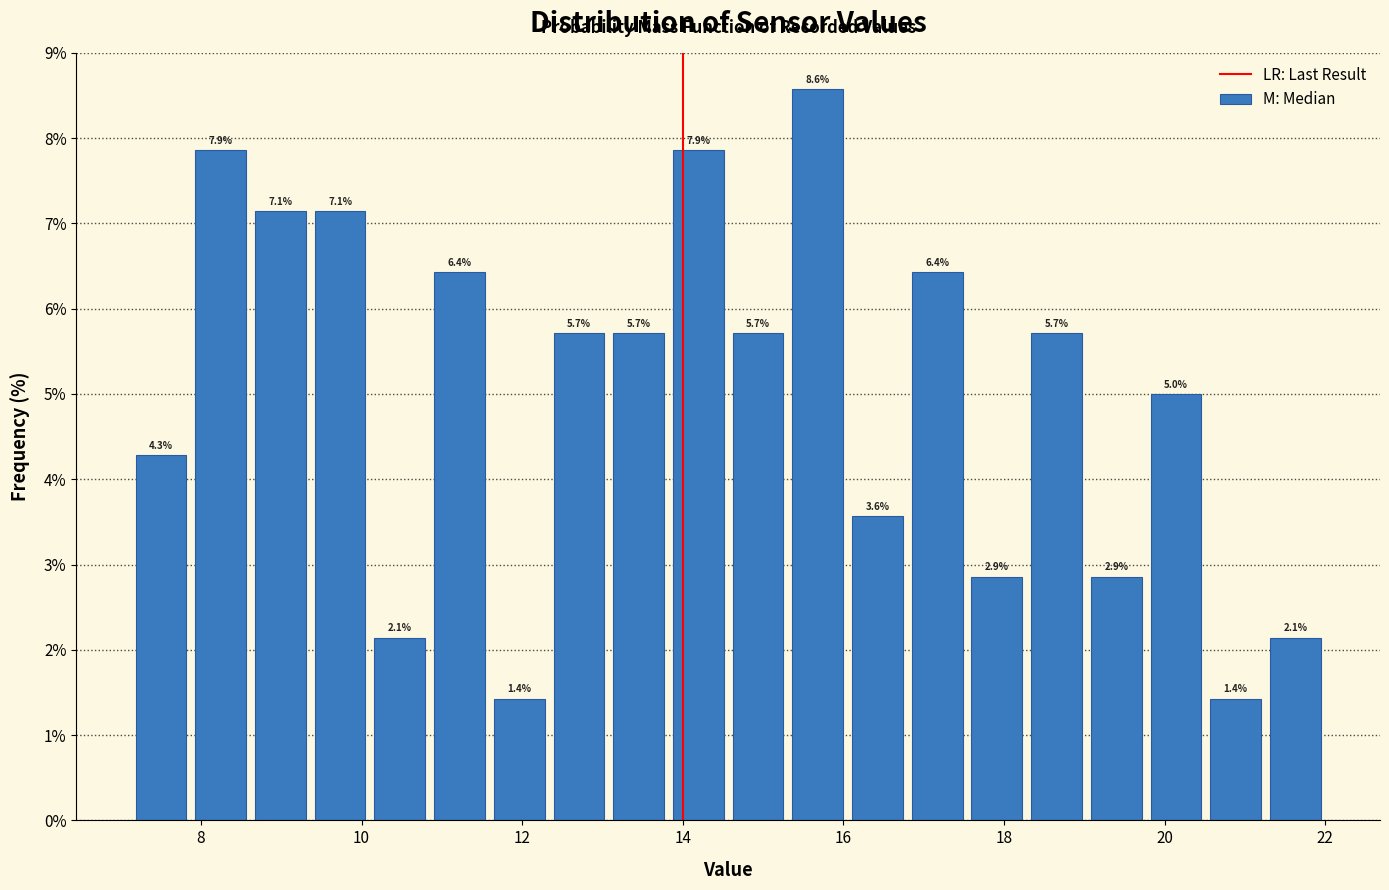

Around what value on the x-axis is the tallest bar? Give the approximate position of its centre, as read against the axis.

15.6